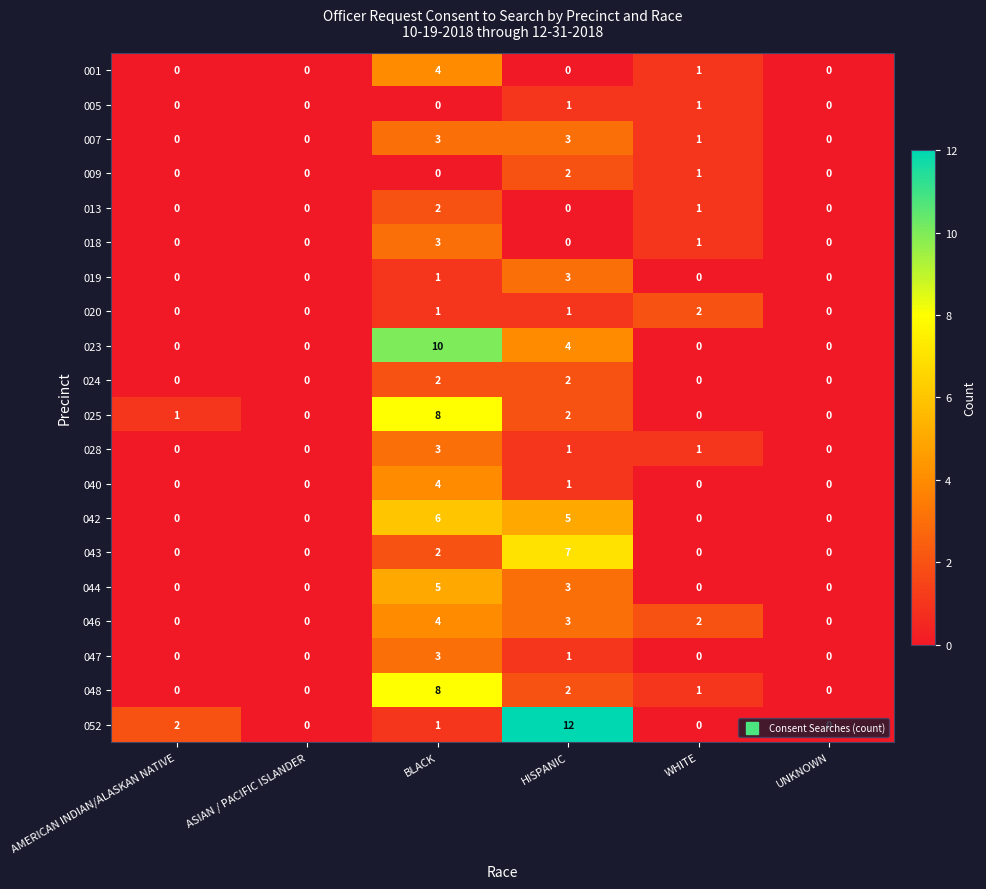

Is it true that 019 equals 3 at HISPANIC?

True